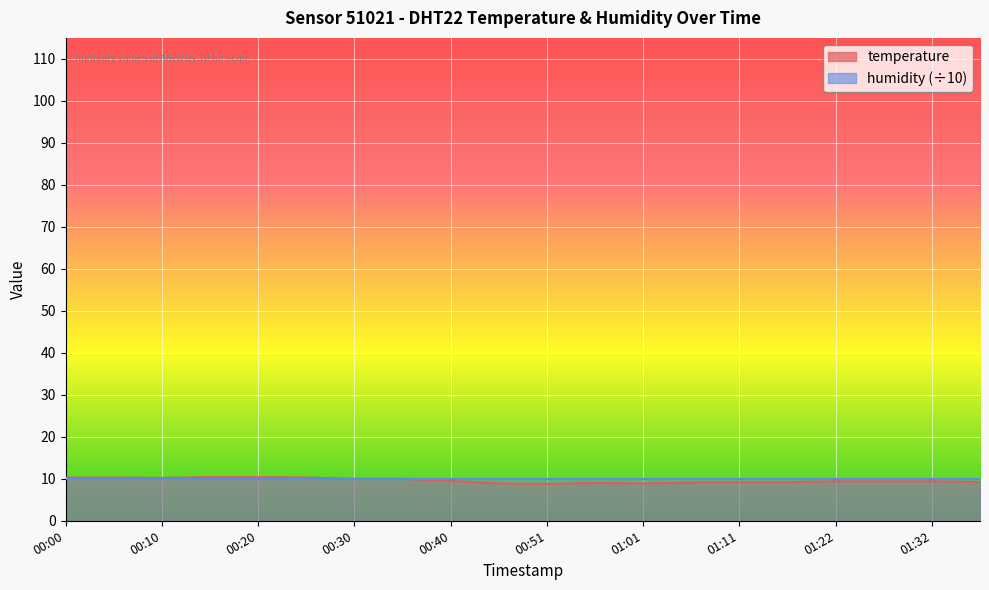

Rank the categories by value from highest to lowest.

00:15, 00:20, 00:00, 00:05, 00:25, 00:10, 00:30, 00:35, 00:40, 01:22, 01:27, 01:32, 01:11, 01:16, 01:37, 01:06, 00:56, 00:45, 01:01, 00:51